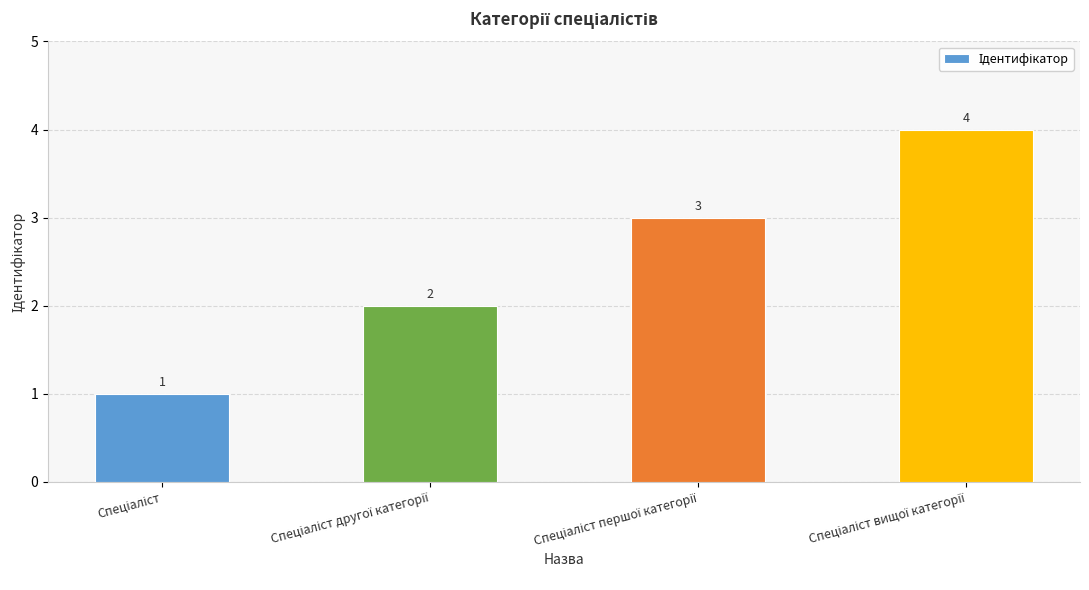

What is the sum of all values?

10